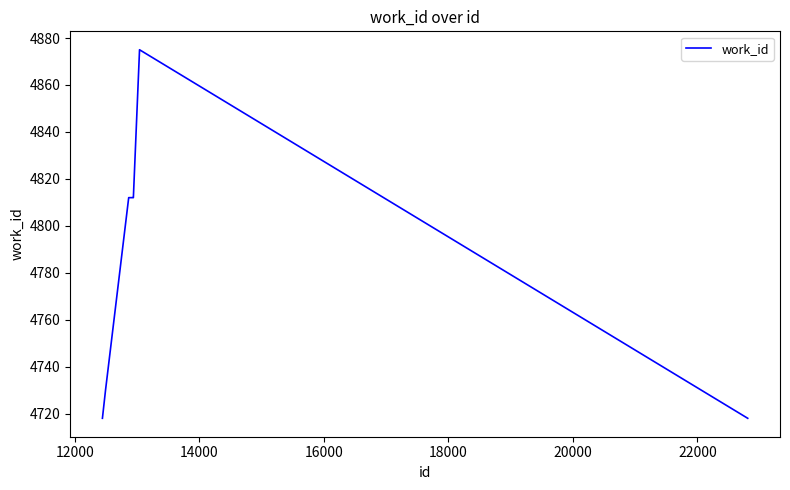

What is the difference between the maximum and minimum values?

157